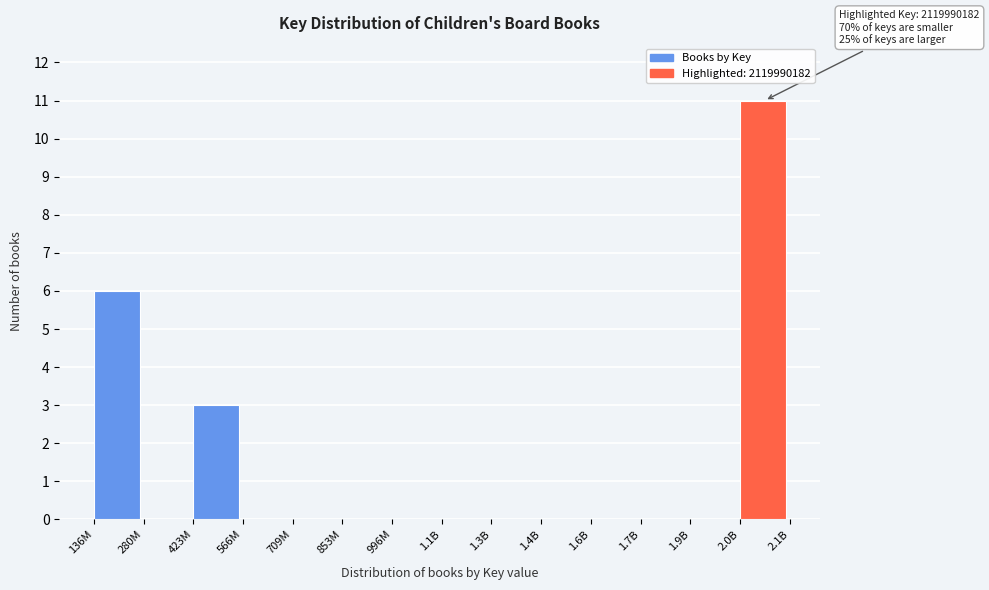

Reading left to right, list all the values displayed in this chart.

136M=6	280M=0	423M=3	566M=0	709M=0	853M=0	996M=0	1.1B=0	1.3B=0	1.4B=0	1.6B=0	1.7B=0	1.9B=0	2.0B=11